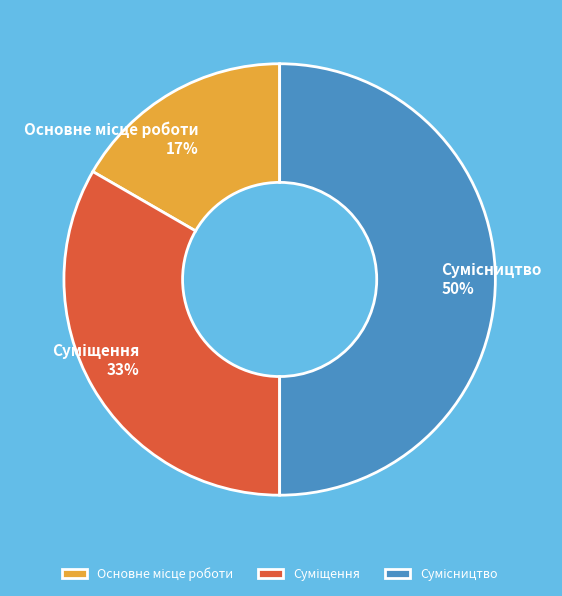

To the nearest percent, what is the difference between the largest and smallest slice percentages?

33%